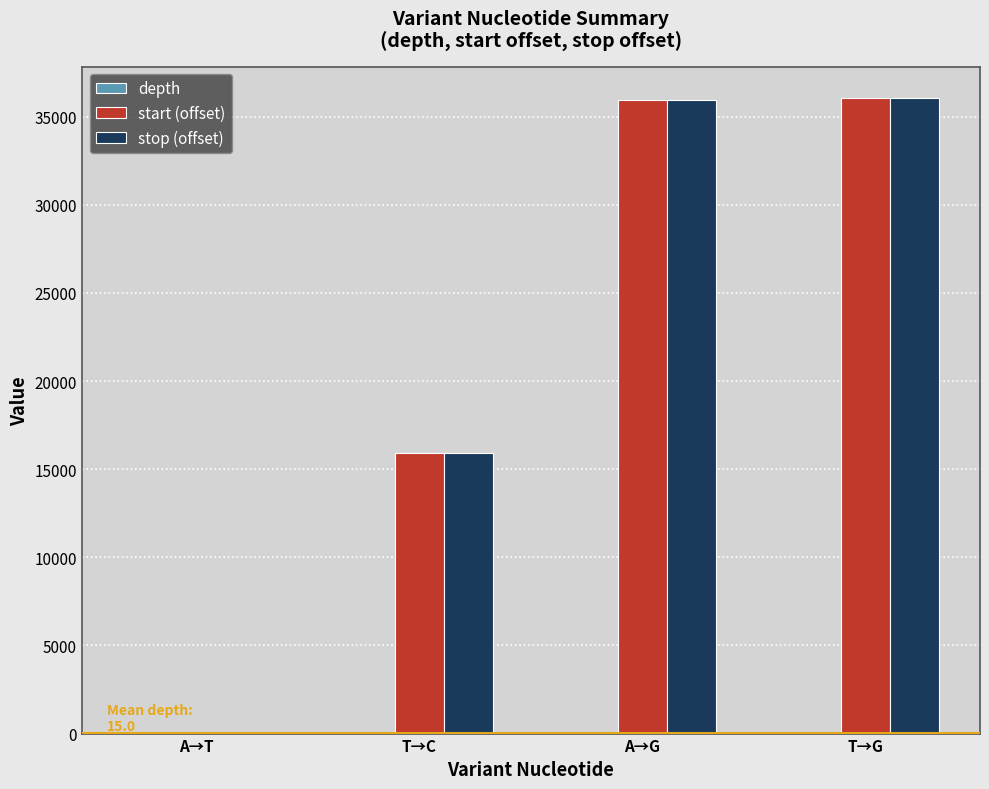

The value of stop (offset) at T→C is 15920. True or false?

True